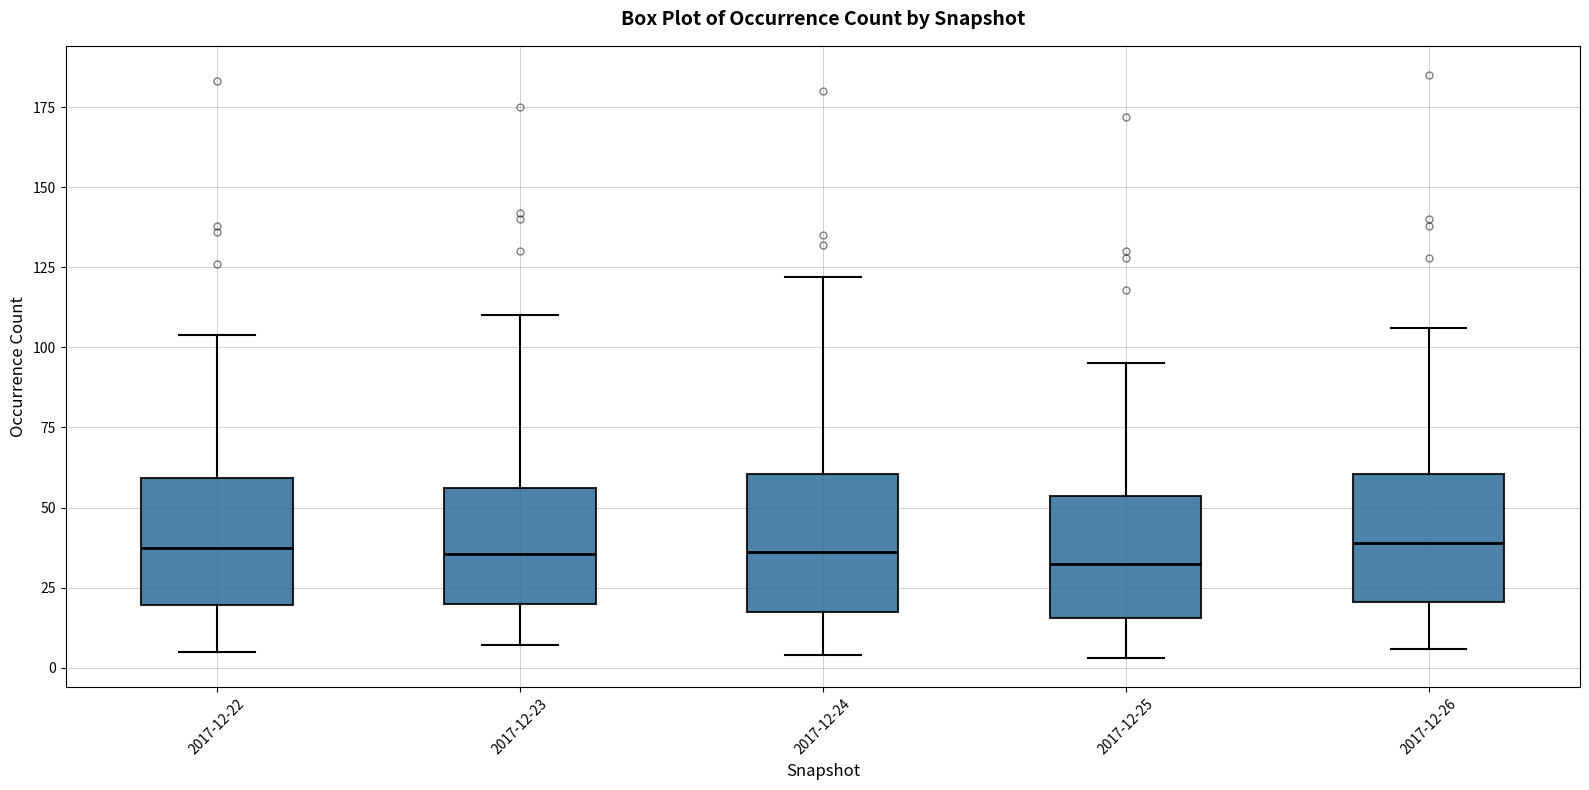

Reading left to right, read every box against the y-axis: the position of its median line, the range the box covers, and the ends of its whiskers. The values are not printed on the chart, so give them approximately, as read against the axis.

2017-12-22: median 40, box 20 to 60, whiskers 5 to 105
2017-12-23: median 35, box 20 to 55, whiskers 5 to 110
2017-12-24: median 35, box 20 to 60, whiskers 5 to 120
2017-12-25: median 35, box 15 to 55, whiskers 5 to 95
2017-12-26: median 40, box 20 to 60, whiskers 5 to 105